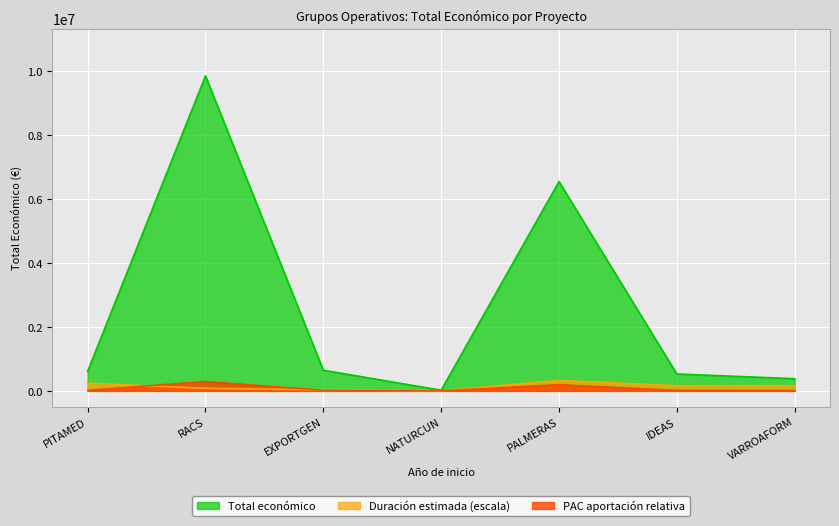

Which series has the widest spread of values?

Total económico